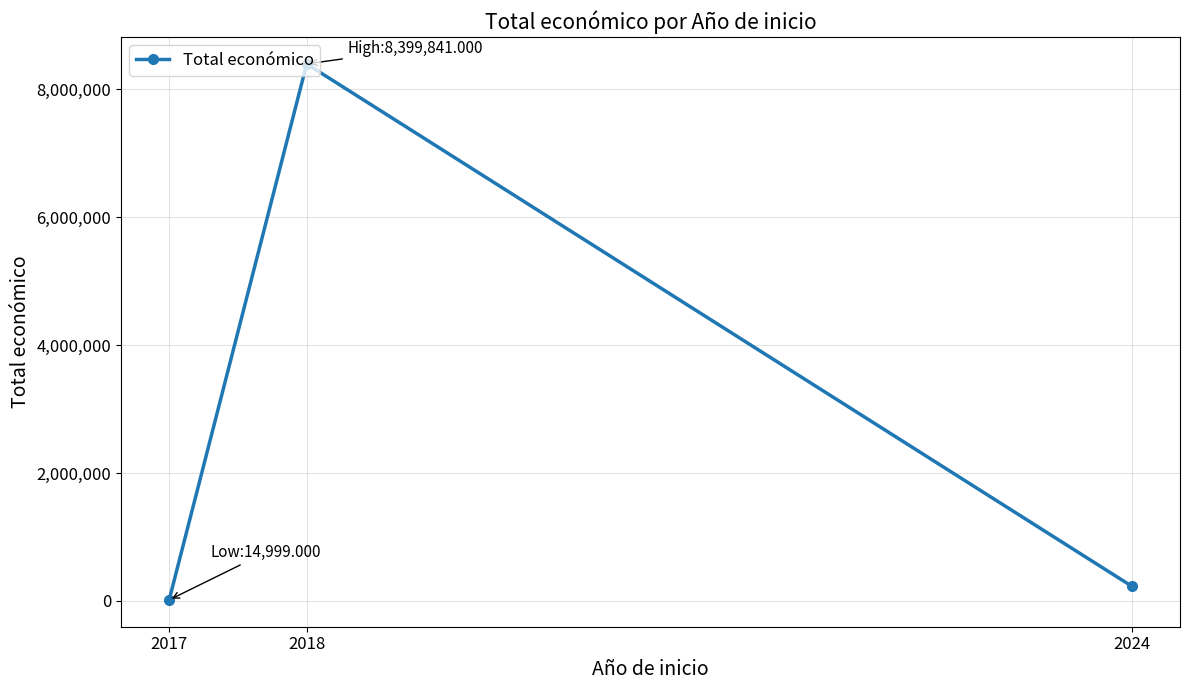

The value at 2018 is 3481518. True or false?

False